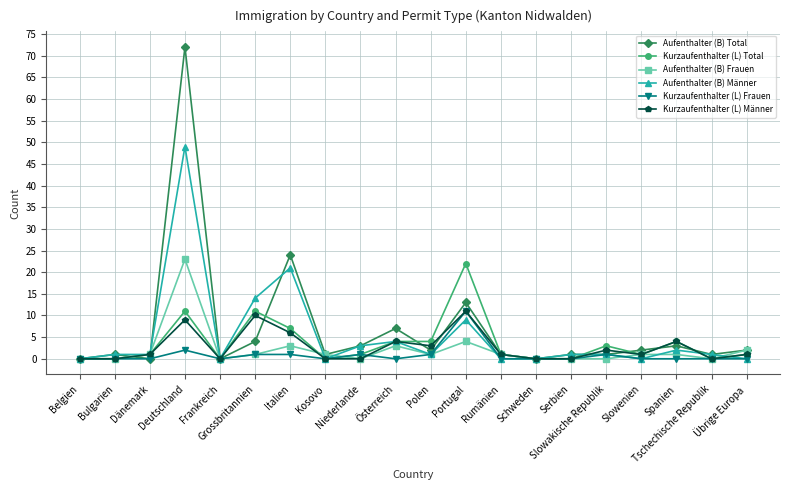

True or false: Aufenthalter (B) Total has more than 1 interior local peaks.

True